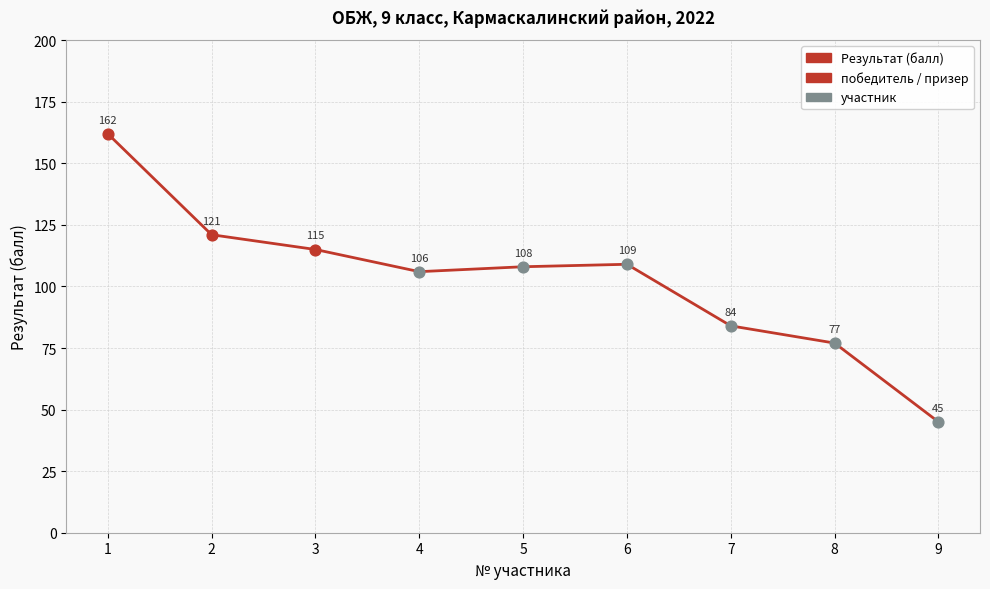

What is the change in value from 6 to 8?

-32